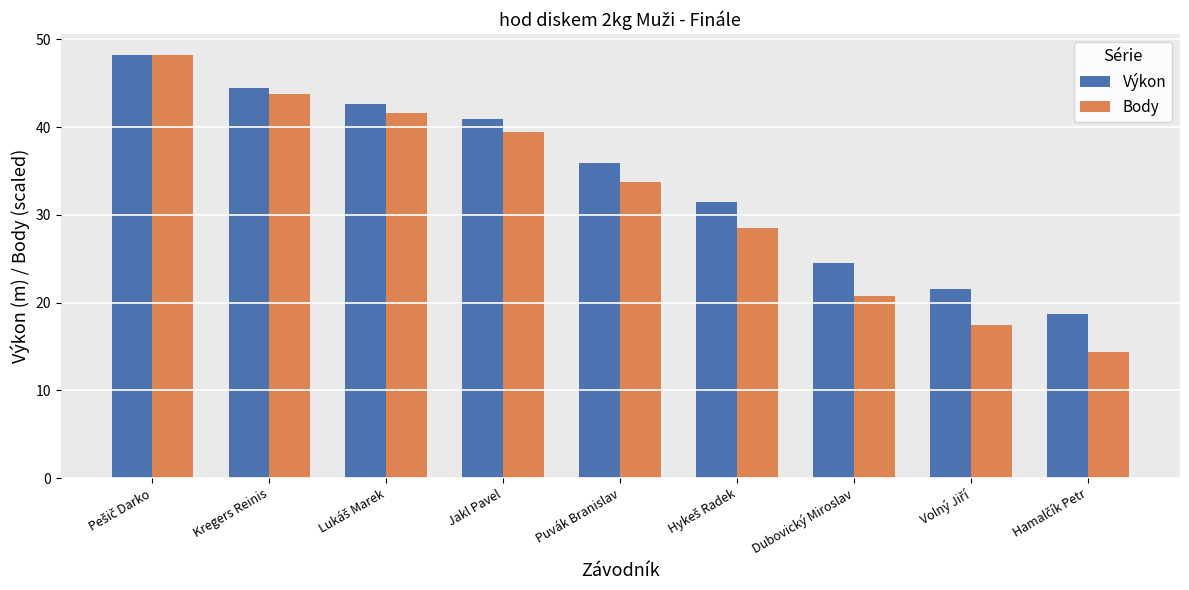

What is the average value of the Body series?

32.0